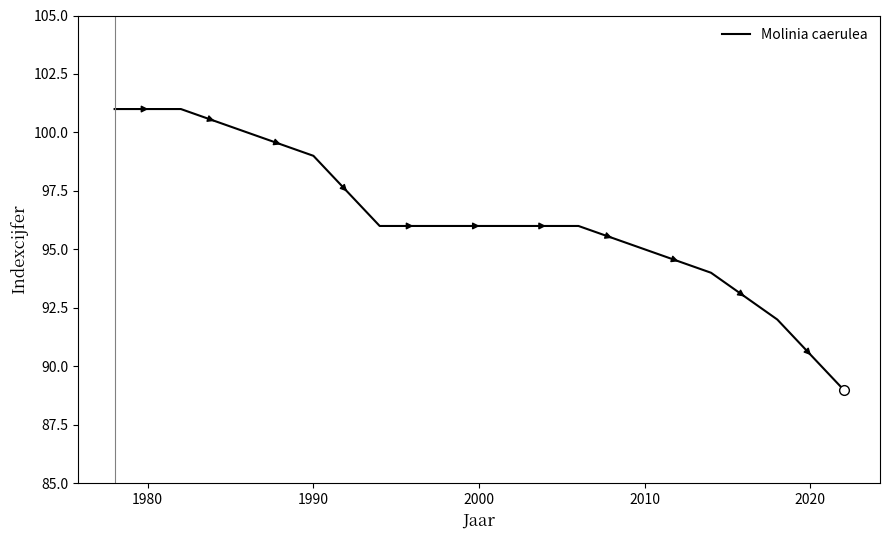

What is the difference between the maximum and minimum values?

12